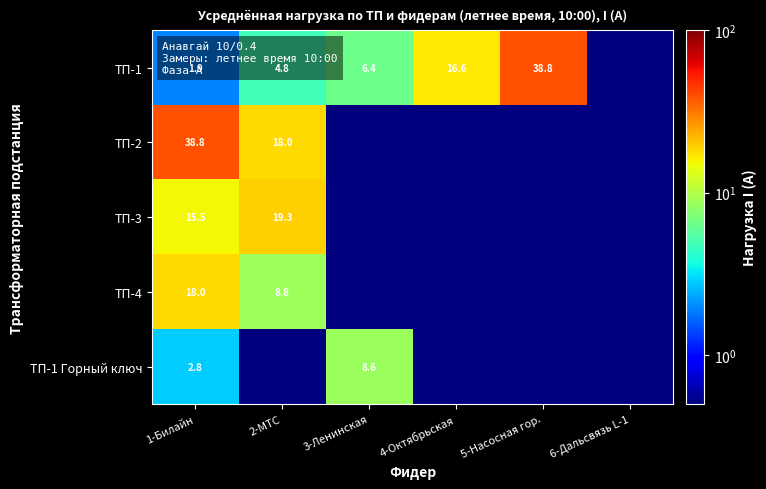

At which category does the chart reach its minimum across all series?

6-Дальсвязь L-1